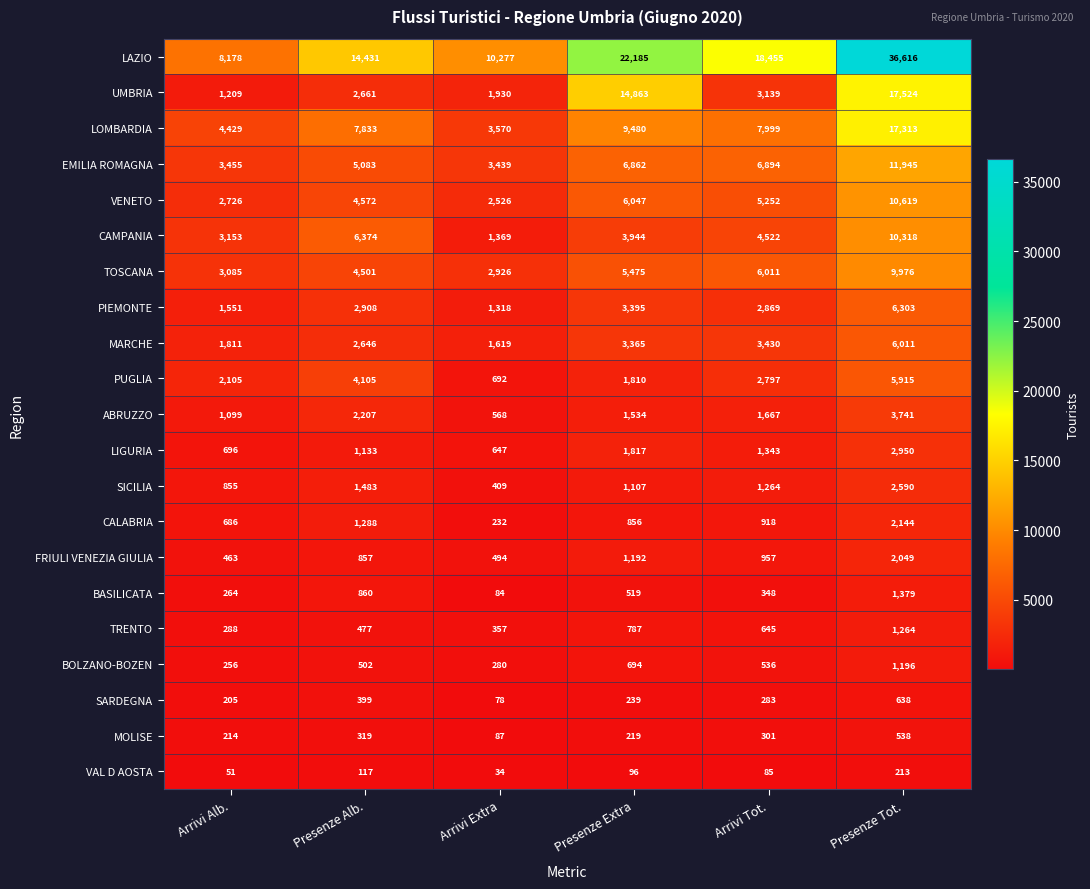

True or false: VAL D AOSTA has a value of 213 at Presenze Tot..

True